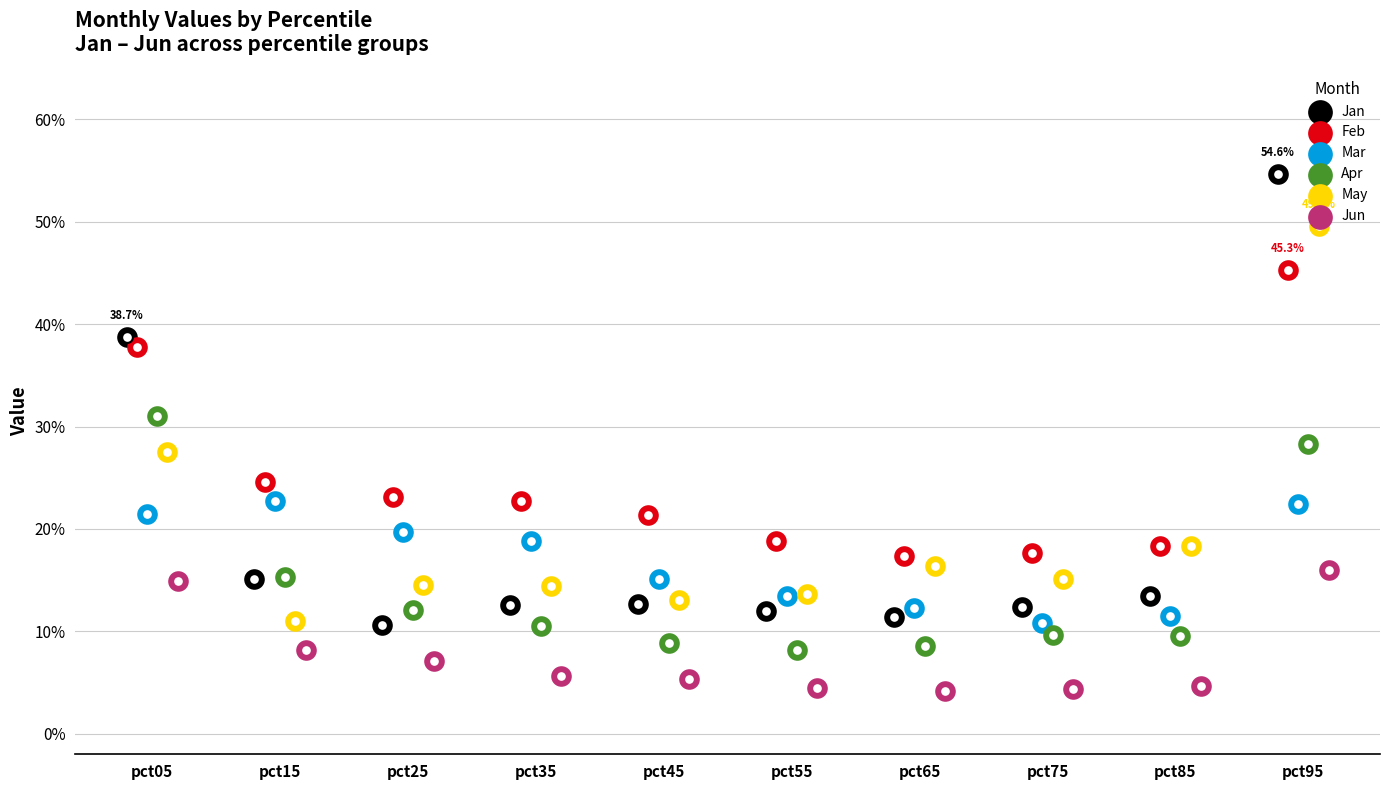

Which series has the largest Y range (max minus min)?

Jan